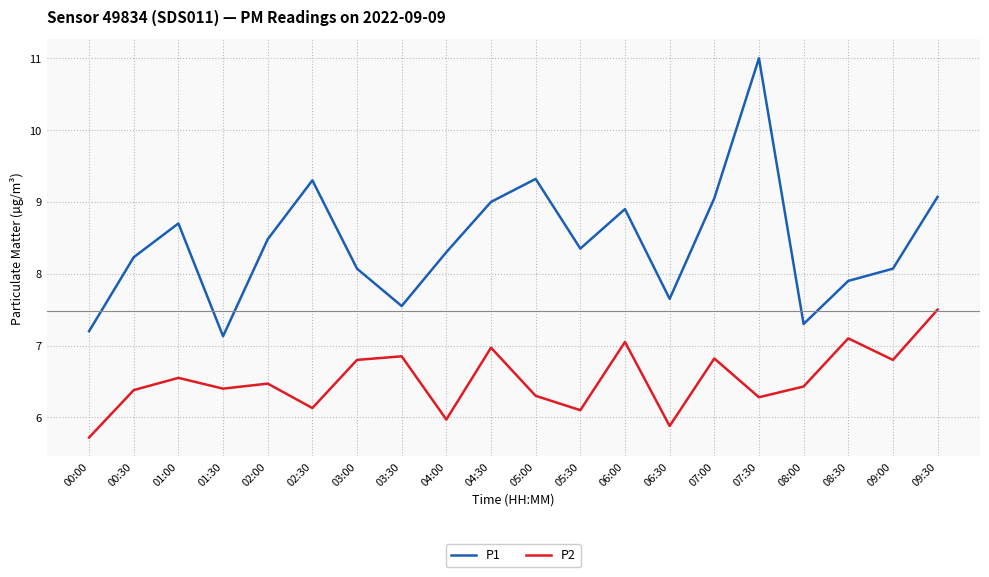

What value does the P1 series have at 01:00?

8.7